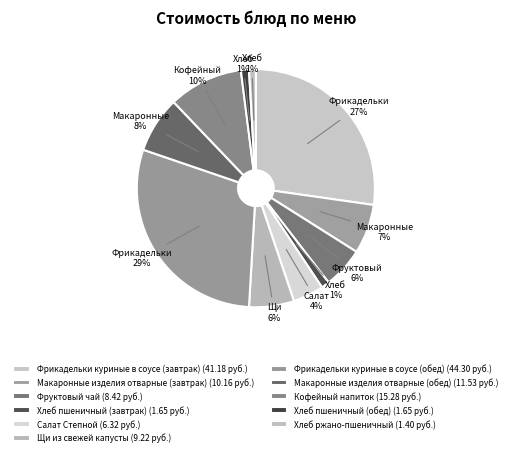

Does Макаронные изделия отварные (обед) represent more than half of the total?

No